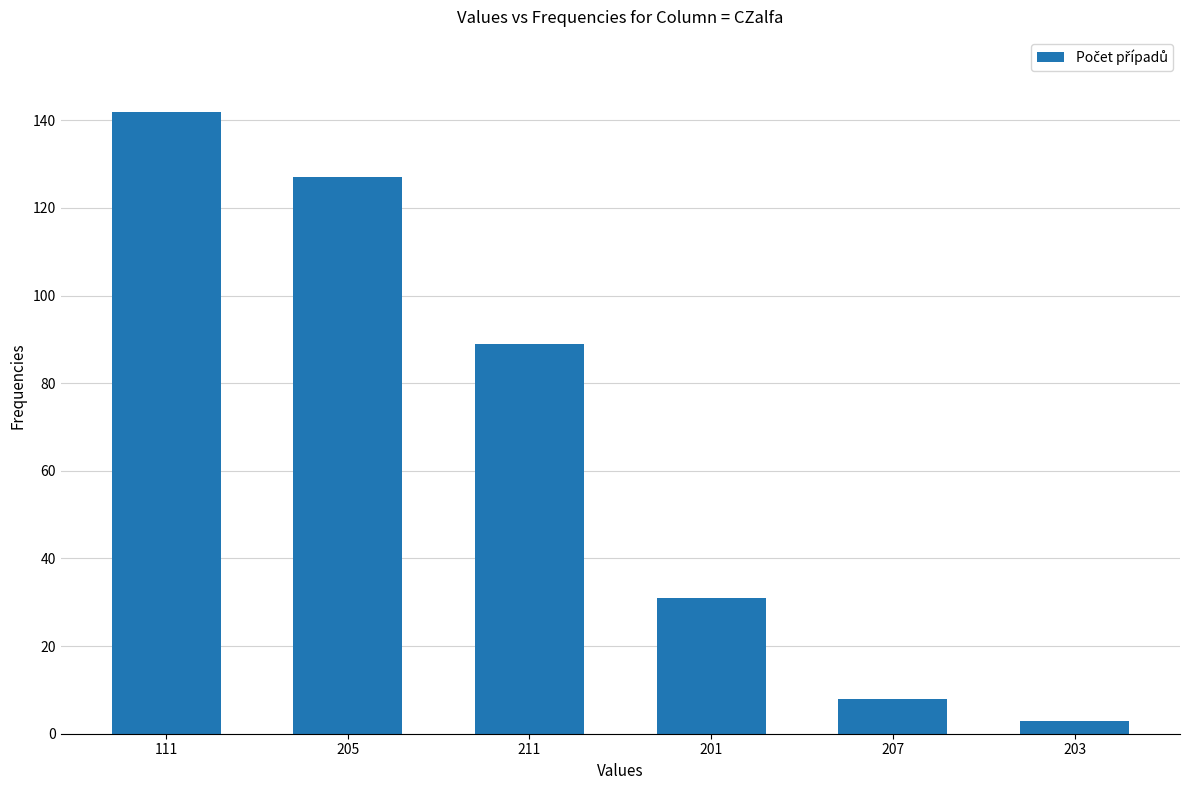

List the labels in order of value, largest first.

111, 205, 211, 201, 207, 203